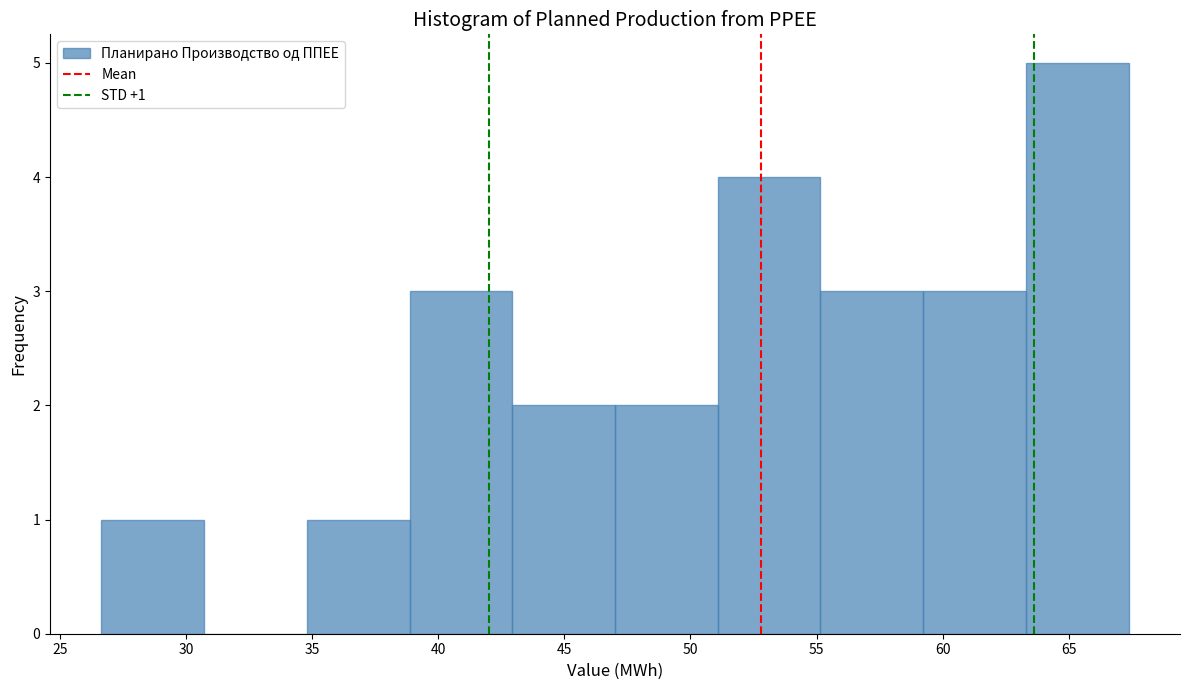

Which range on the x-axis has the tallest bar?

63.5 to 67.5